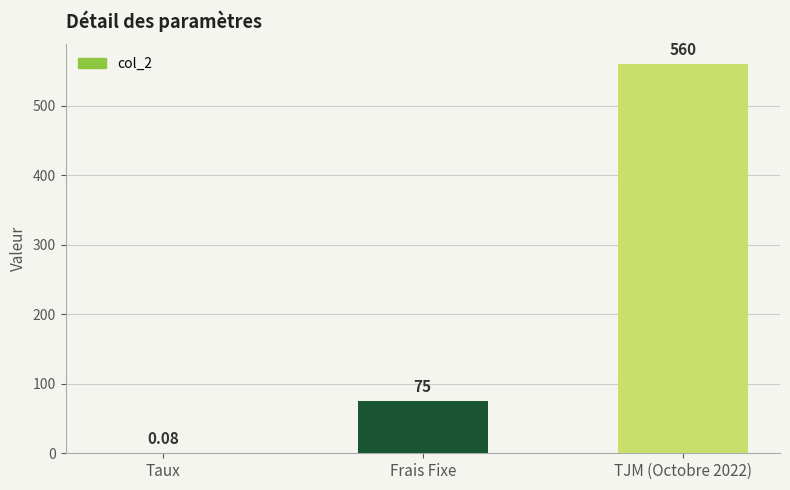

What is the sum of the values at Frais Fixe and TJM (Octobre 2022)?

635.0